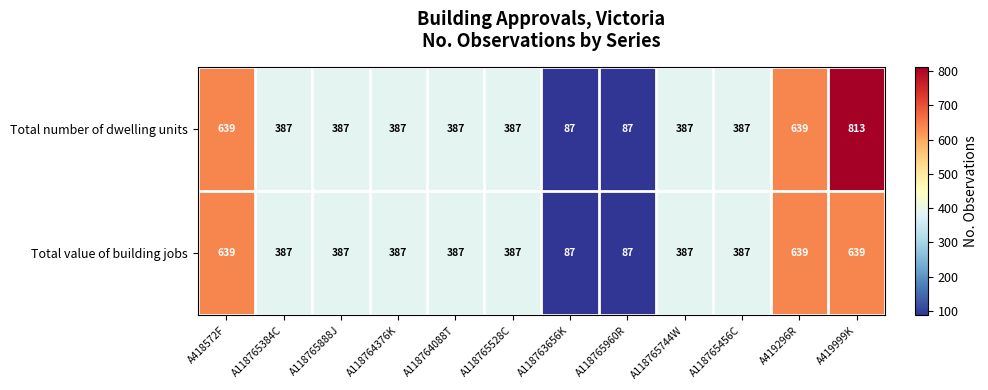

At which label does Total number of dwelling units first exceed 387?

A418572F